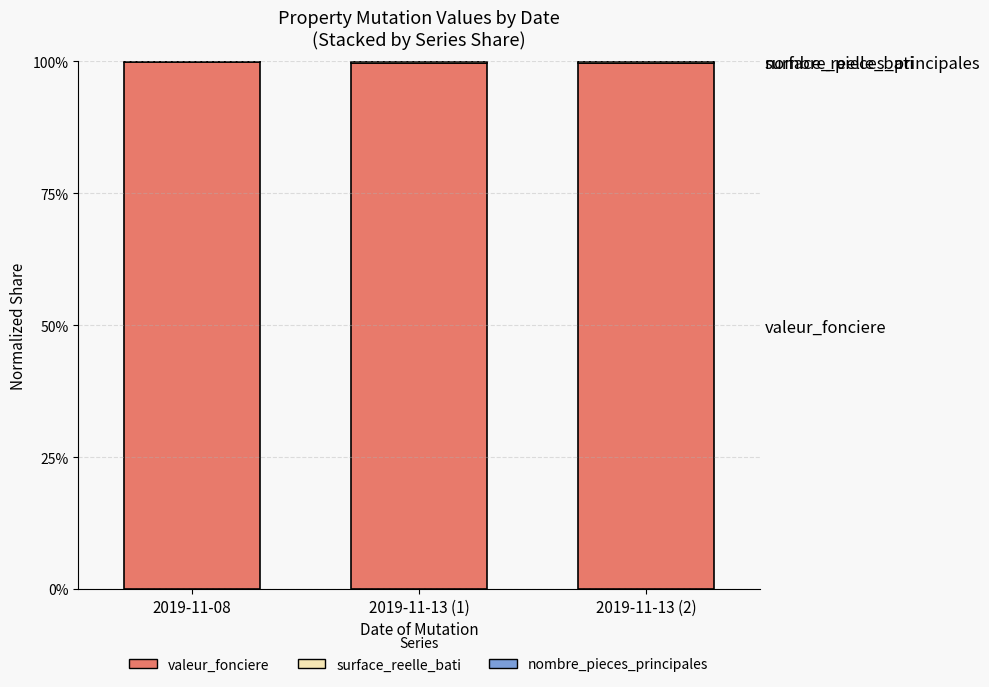

At which label does nombre_pieces_principales reach its peak?

2019-11-13 (1)